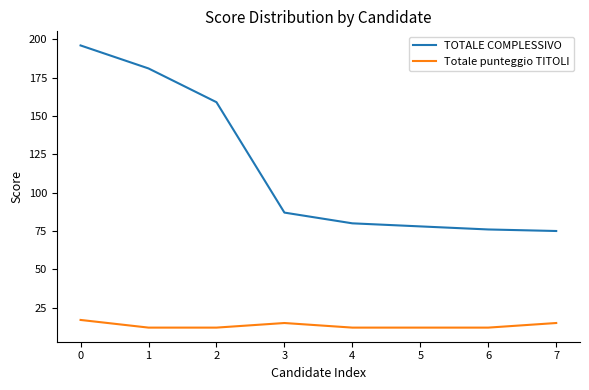

List the series in order of their peak value, highest first.

TOTALE COMPLESSIVO, Totale punteggio TITOLI